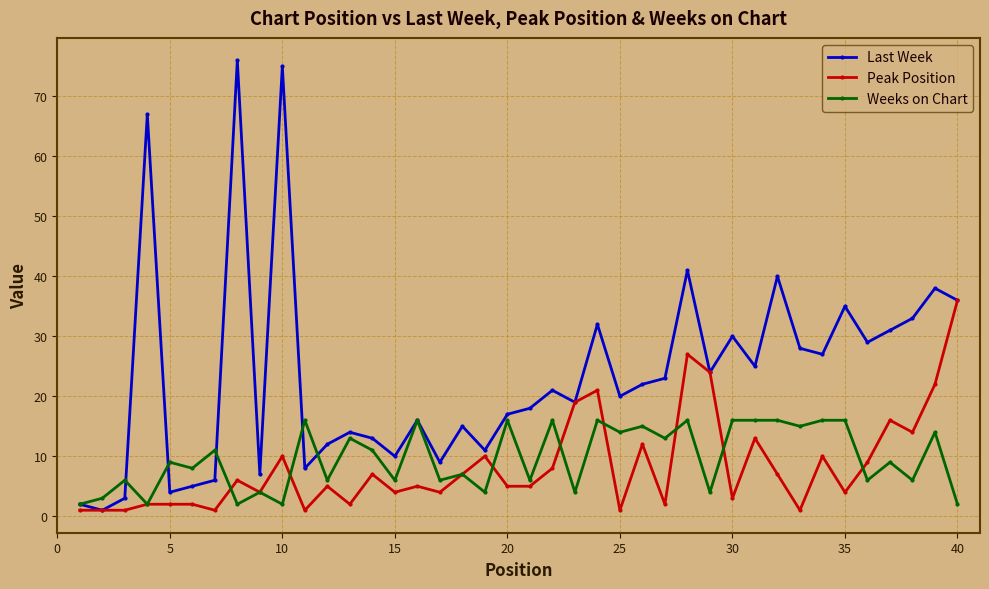

Reading left to right, list all the values displayed in this chart.

Last Week: 2	1	3	67	4	5	6	76	7	75	8	12	14	13	10	16	9	15	11	17	18	21	19	32	20	22	23	41	24	30	25	40	28	27	35	29	31	33	38	36
Peak Position: 1	1	1	2	2	2	1	6	4	10	1	5	2	7	4	5	4	7	10	5	5	8	19	21	1	12	2	27	24	3	13	7	1	10	4	9	16	14	22	36
Weeks on Chart: 2	3	6	2	9	8	11	2	4	2	16	6	13	11	6	16	6	7	4	16	6	16	4	16	14	15	13	16	4	16	16	16	15	16	16	6	9	6	14	2